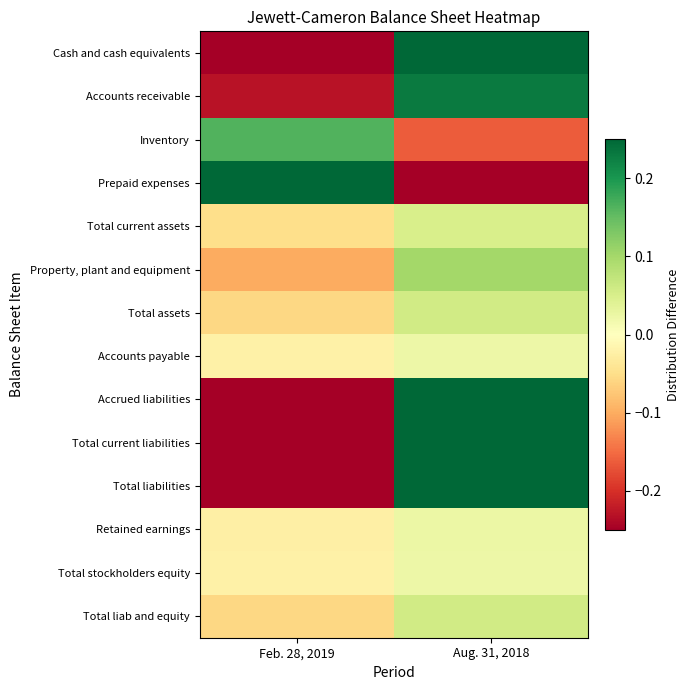

Reading right to left, transcribe all the data shown in this chart.

Cash and cash equivalents: Aug. 31, 2018=0.4	Feb. 28, 2019=-0.4
Accounts receivable: Aug. 31, 2018=0.2	Feb. 28, 2019=-0.2
Inventory: Aug. 31, 2018=-0.2	Feb. 28, 2019=0.2
Prepaid expenses: Aug. 31, 2018=-0.4	Feb. 28, 2019=0.4
Total current assets: Aug. 31, 2018=0.1	Feb. 28, 2019=-0.1
Property, plant and equipment: Aug. 31, 2018=0.1	Feb. 28, 2019=-0.1
Total assets: Aug. 31, 2018=0.1	Feb. 28, 2019=-0.1
Accounts payable: Aug. 31, 2018=0.0	Feb. 28, 2019=-0.0
Accrued liabilities: Aug. 31, 2018=0.5	Feb. 28, 2019=-0.5
Total current liabilities: Aug. 31, 2018=0.4	Feb. 28, 2019=-0.4
Total liabilities: Aug. 31, 2018=0.4	Feb. 28, 2019=-0.4
Retained earnings: Aug. 31, 2018=0.0	Feb. 28, 2019=-0.0
Total stockholders equity: Aug. 31, 2018=0.0	Feb. 28, 2019=-0.0
Total liab and equity: Aug. 31, 2018=0.1	Feb. 28, 2019=-0.1